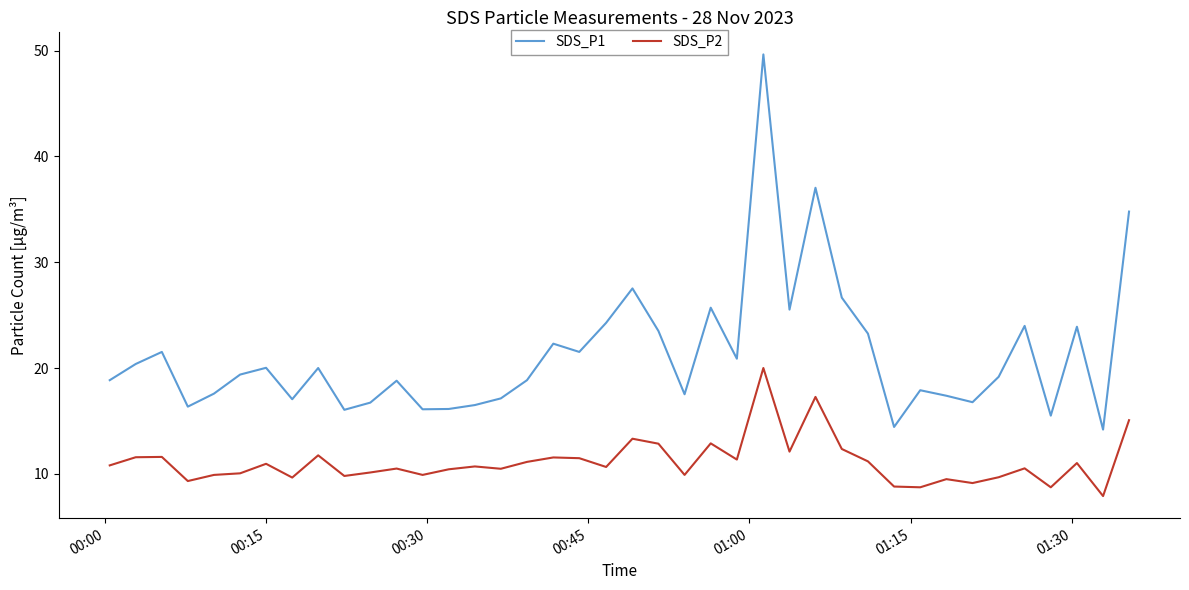

List the series in order of their peak value, highest first.

SDS_P1, SDS_P2